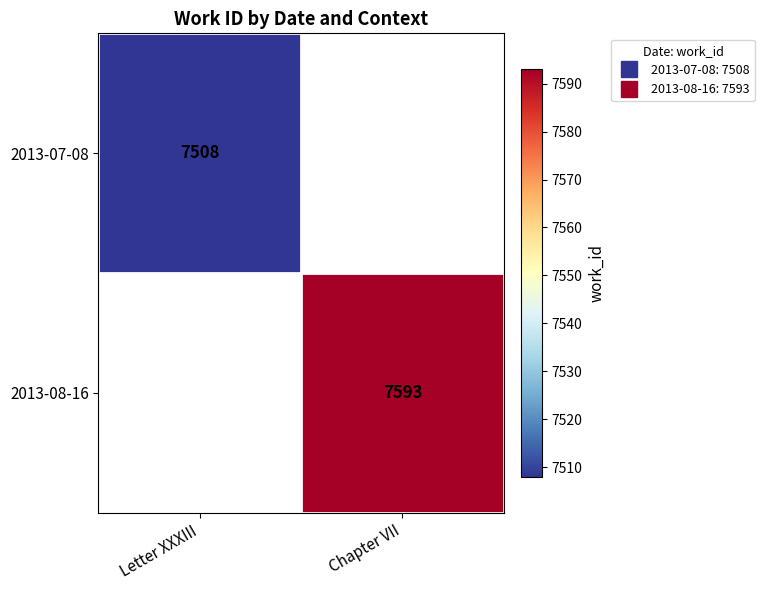

What is the maximum value shown in the chart?

7593.0